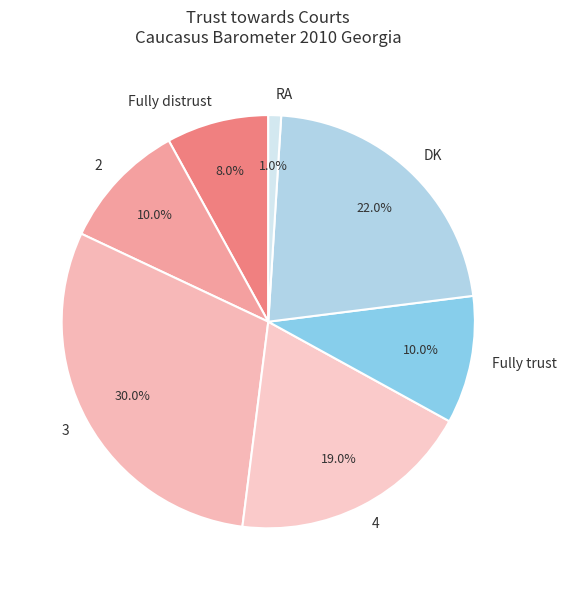

Between 4 and 3, which is larger?

3